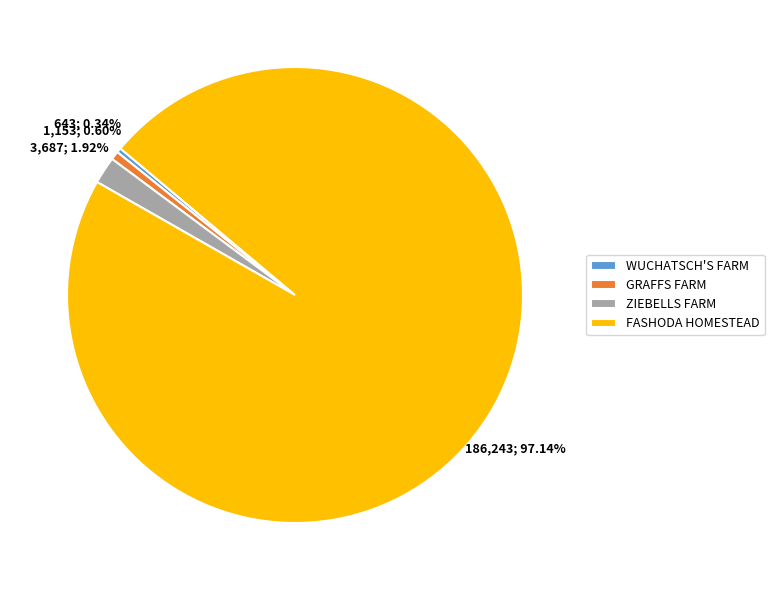

How many slices are in this pie chart?

4